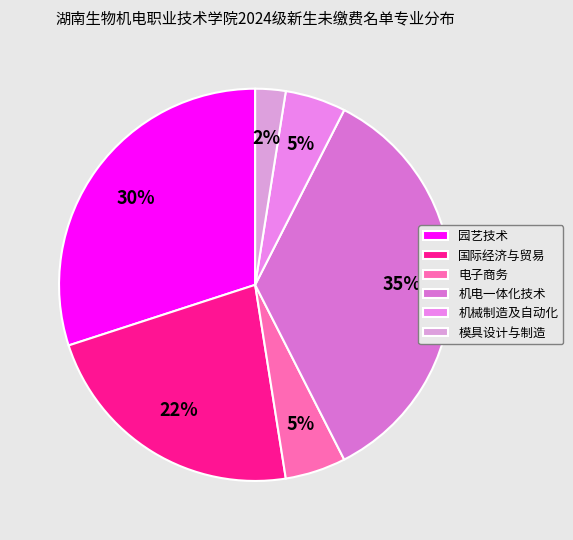

What is the ratio of the value at 电子商务 to the value at 园艺技术?

0.2